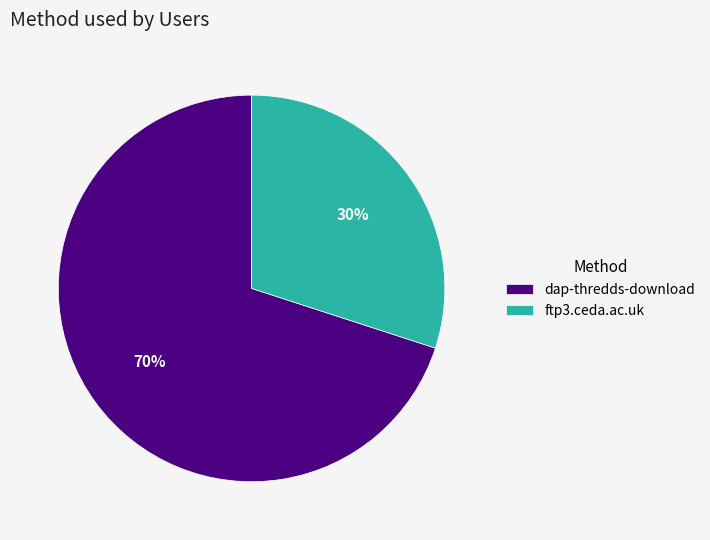

Count the number of slices in the pie.

2